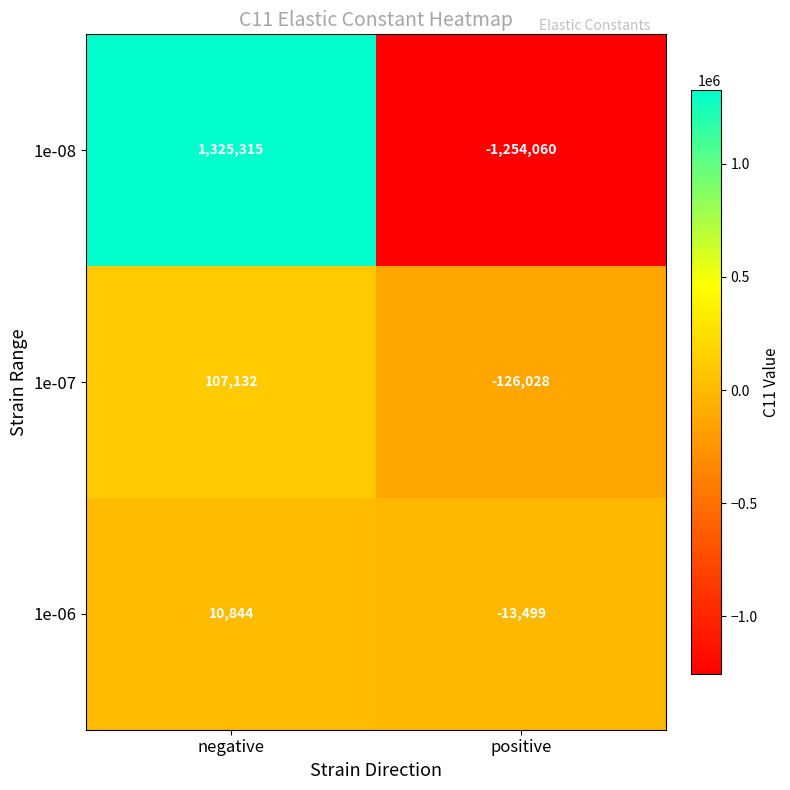

At which category is the sum across all series the highest?

negative